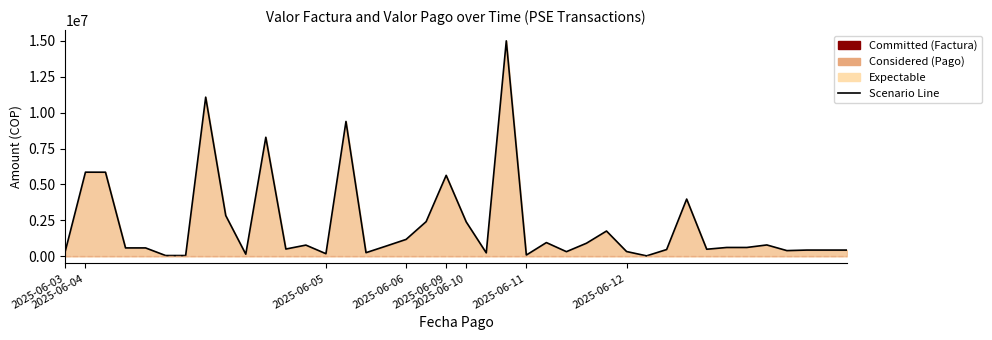

What is the greatest value displayed?

15002095.5